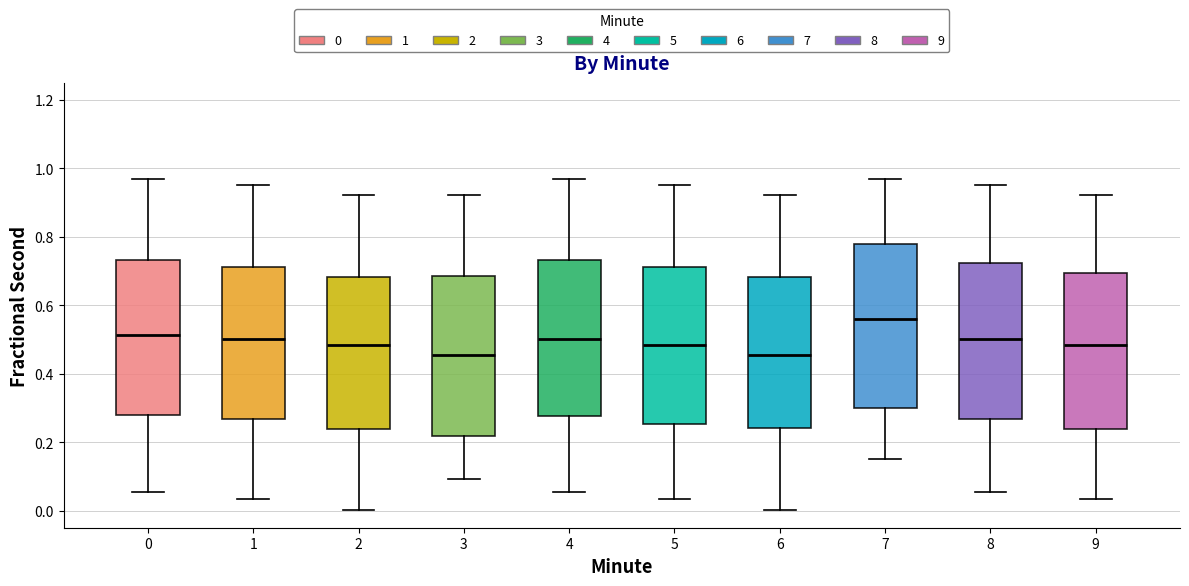

Reading left to right, transcribe this box plot: for each box, give where its median line is, the range the box spans, and where its two whiskers end, as read against the y-axis. The values are not printed on the chart, so give them approximately, as read against the axis.

0: median 0.52, box 0.28 to 0.74, whiskers 0.06 to 0.96
1: median 0.50, box 0.26 to 0.72, whiskers 0.04 to 0.96
2: median 0.48, box 0.24 to 0.68, whiskers 0.00 to 0.92
3: median 0.46, box 0.22 to 0.68, whiskers 0.10 to 0.92
4: median 0.50, box 0.28 to 0.74, whiskers 0.06 to 0.96
5: median 0.48, box 0.26 to 0.72, whiskers 0.04 to 0.96
6: median 0.46, box 0.24 to 0.68, whiskers 0.00 to 0.92
7: median 0.56, box 0.30 to 0.78, whiskers 0.16 to 0.96
8: median 0.50, box 0.26 to 0.72, whiskers 0.06 to 0.96
9: median 0.48, box 0.24 to 0.70, whiskers 0.04 to 0.92